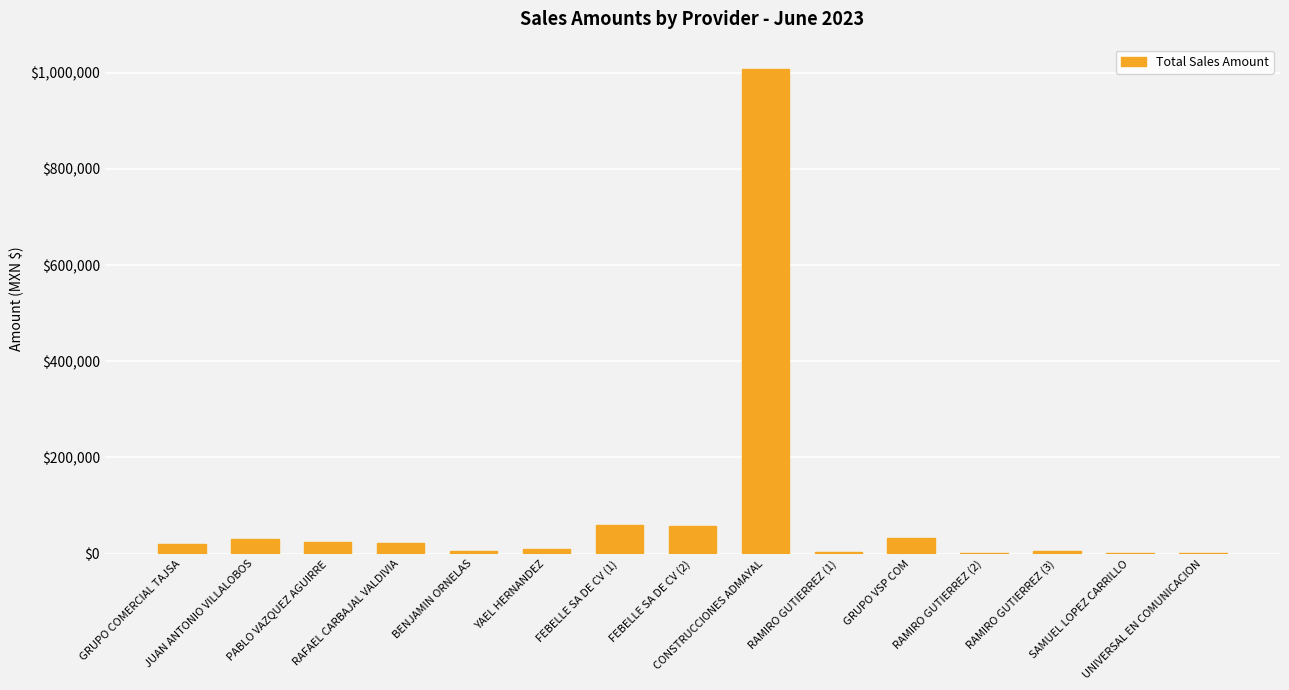

What is the difference between the values at RAMIRO GUTIERREZ (1) and JUAN ANTONIO VILLALOBOS?

28617.6